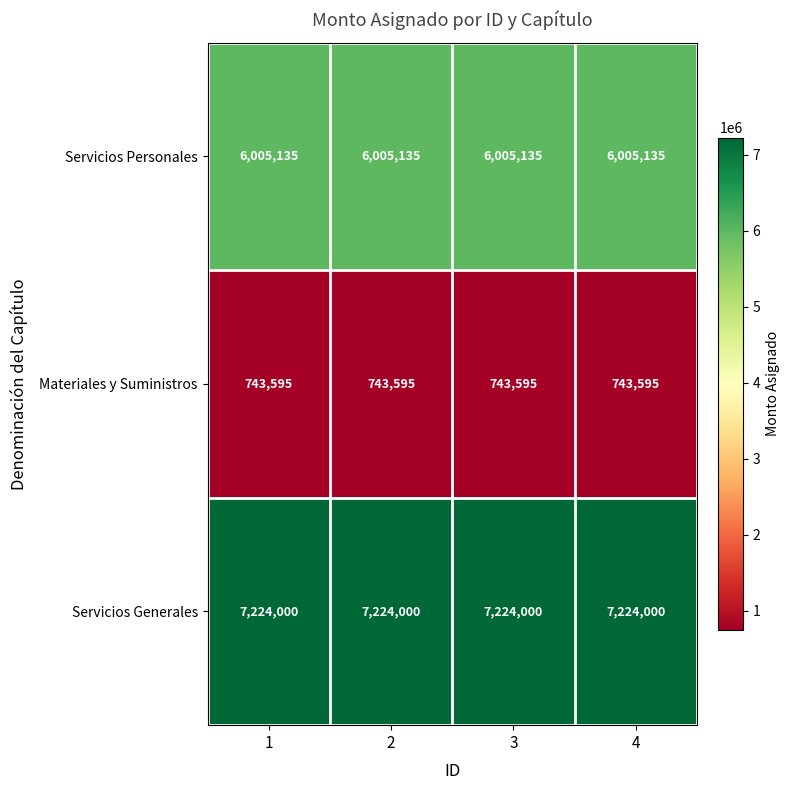

What is the spread (max minus min) of values at 2?

6480405